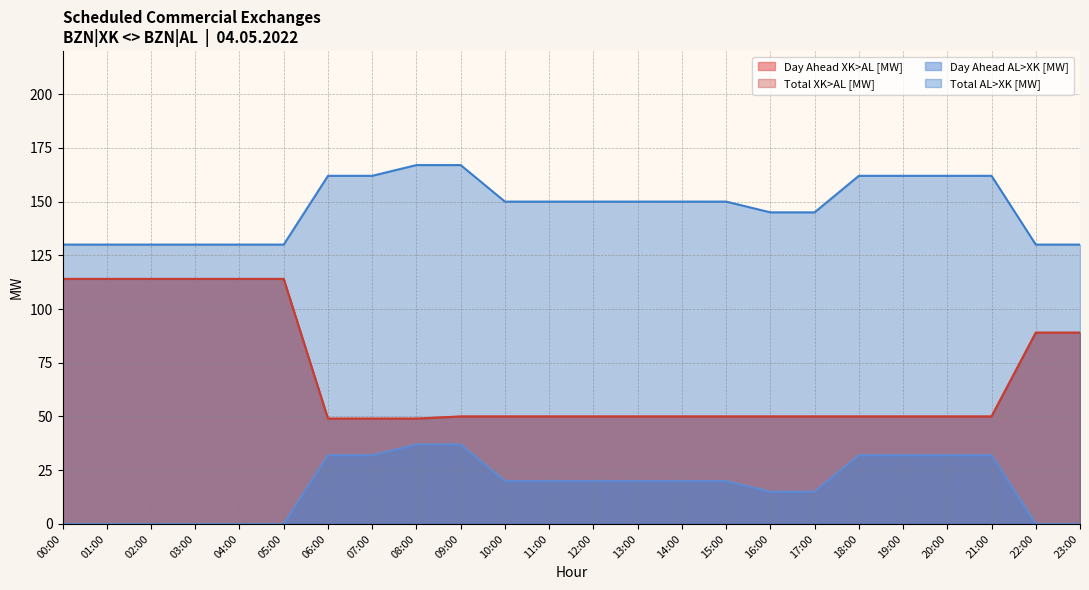

What is the greatest value displayed?

167